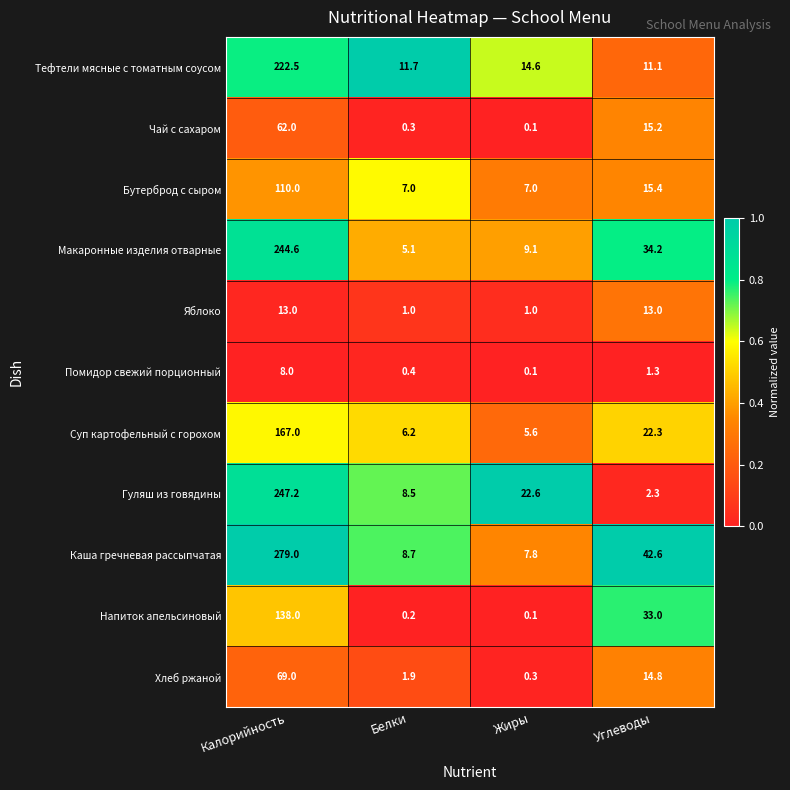

Which series has the largest range (max minus min)?

Каша гречневая рассыпчатая